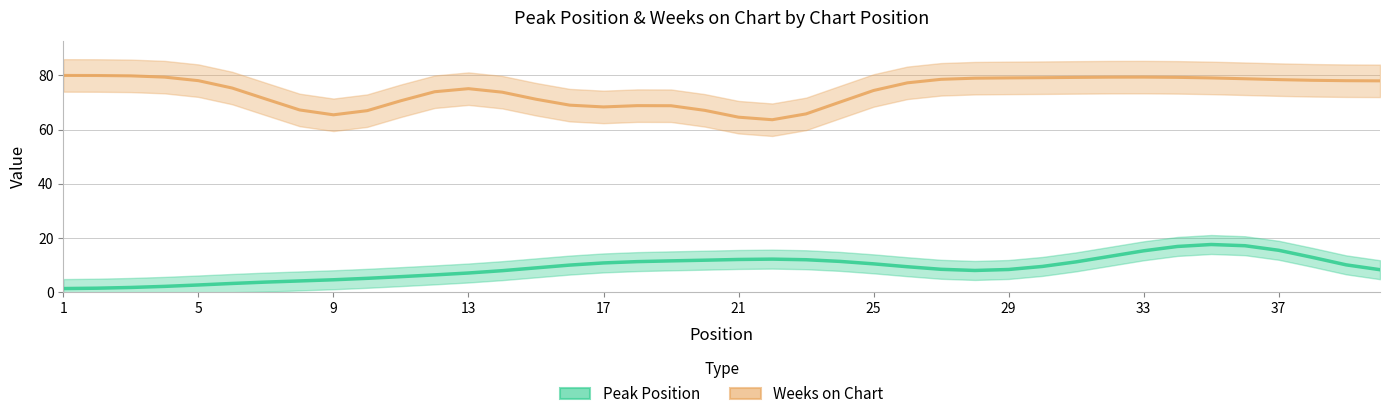

True or false: Peak Position and Weeks on Chart intersect in this chart.

False